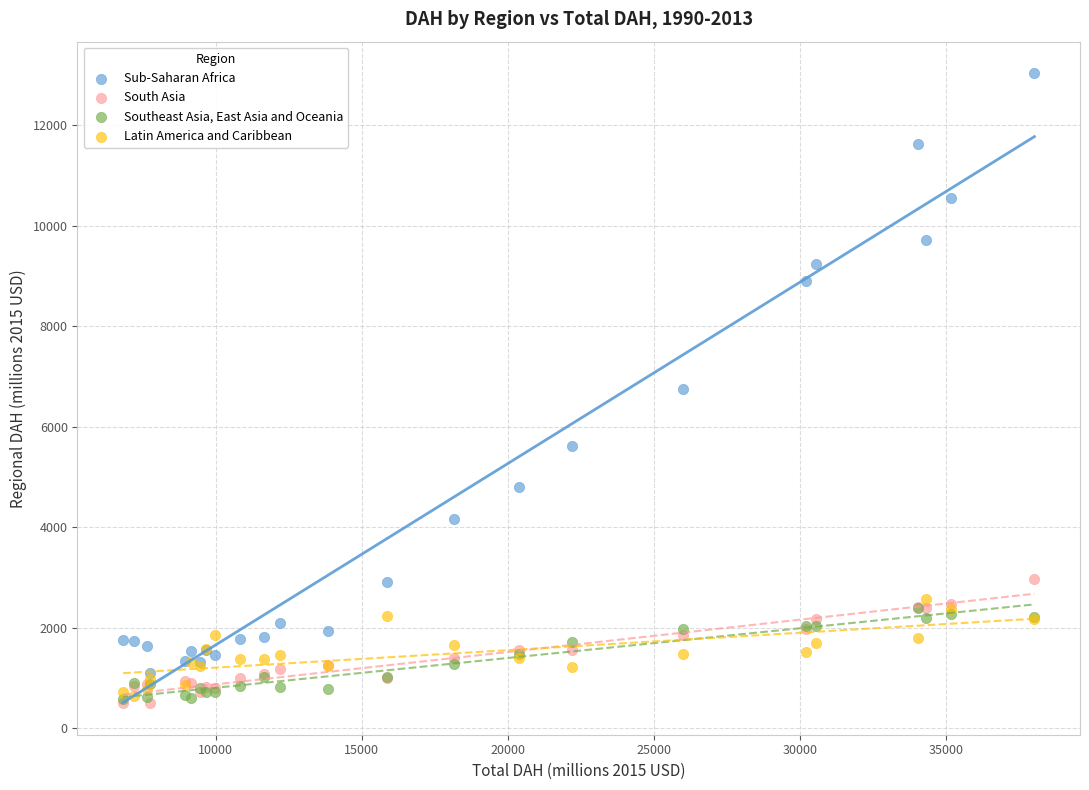

Which series has the widest spread of Y values?

Sub-Saharan Africa